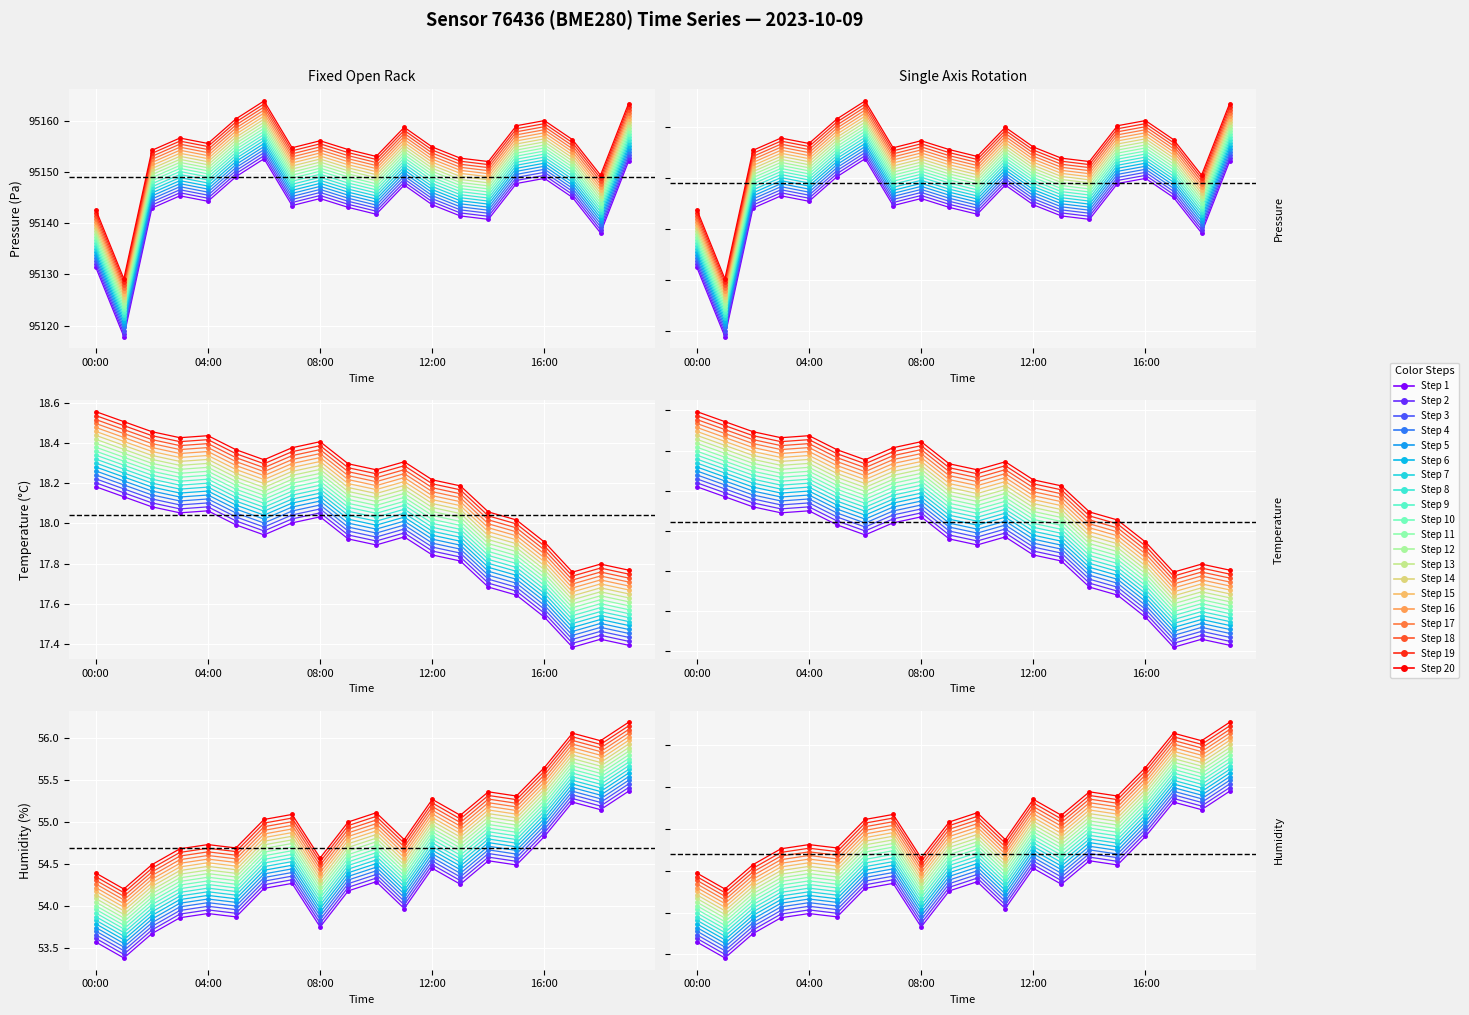

Which series has the largest range (max minus min)?

pressure